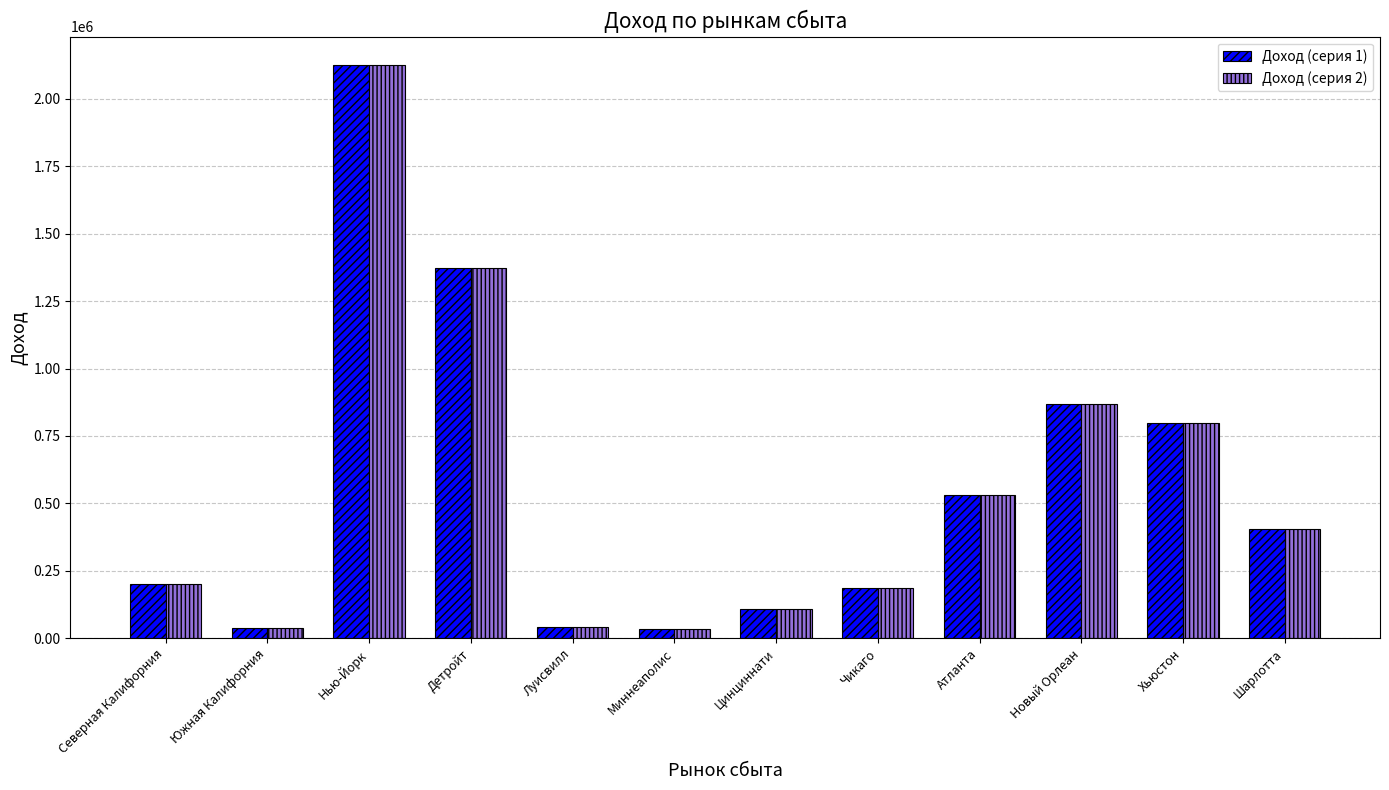

What are all the series names shown in the legend?

Доход (серия 1), Доход (серия 2)